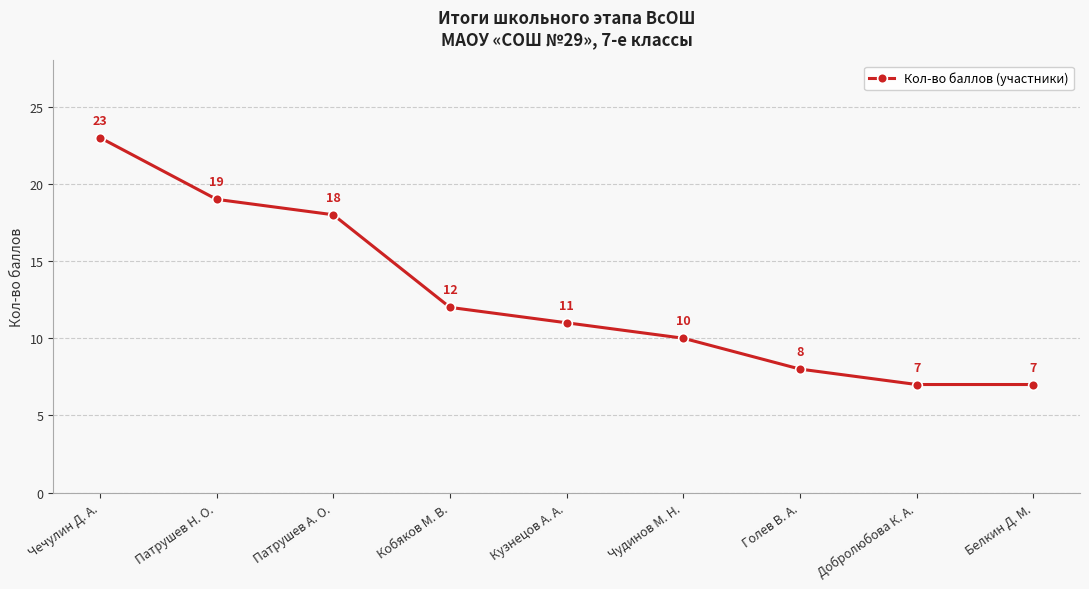

Reading left to right, transcribe all the data shown in this chart.

23	19	18	12	11	10	8	7	7